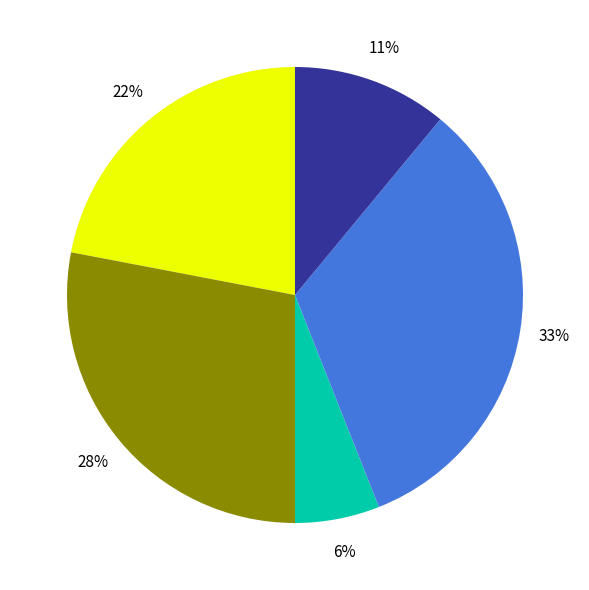

To the nearest percent, what is the average slice percentage?

20%